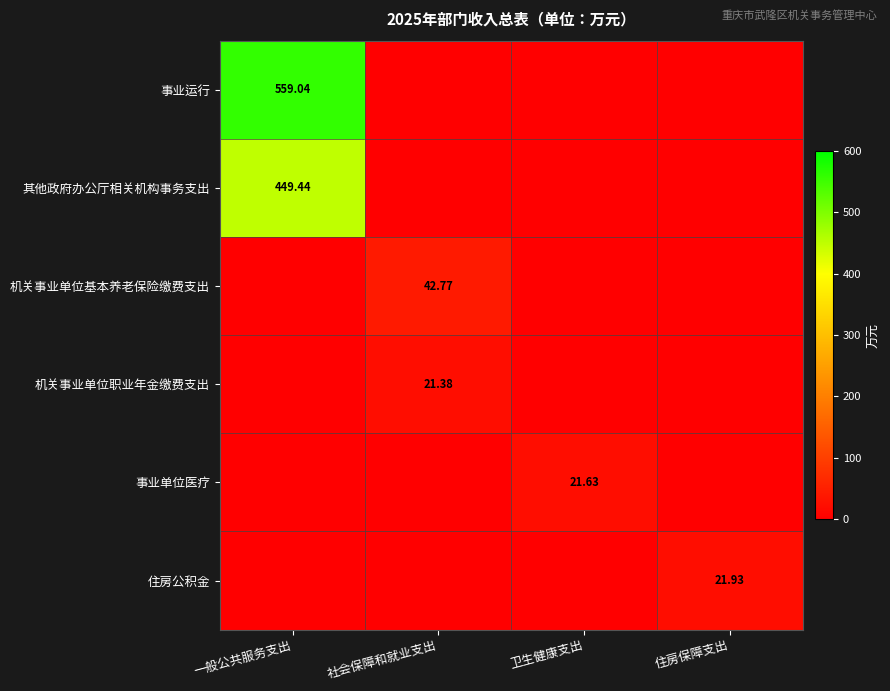

Which series has the largest total across all categories?

事业运行